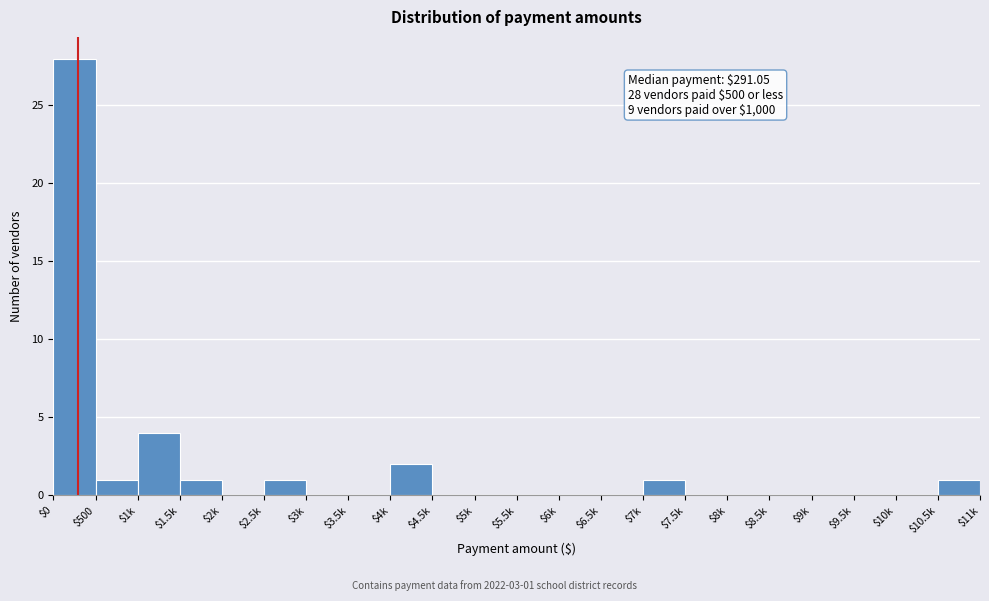

Is it true that the value at $1k is 2?

False